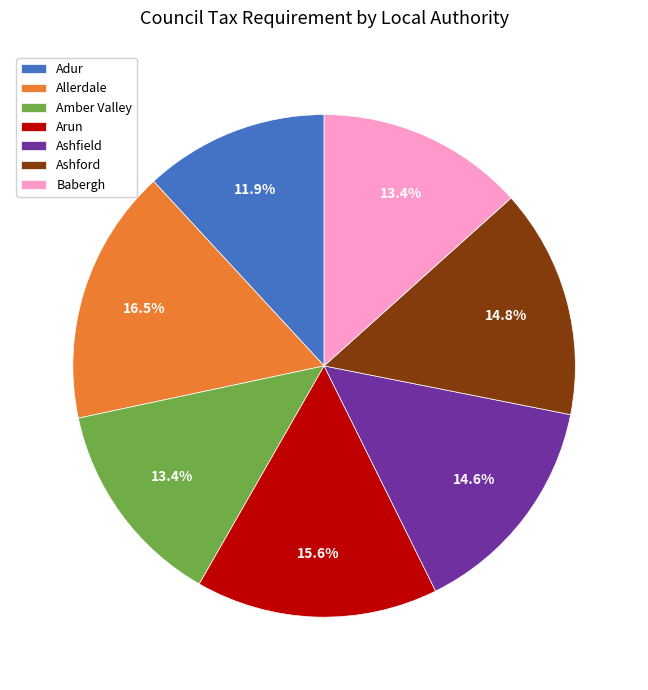

To the nearest percent, what is the difference between the largest and smallest slice percentages?

5%